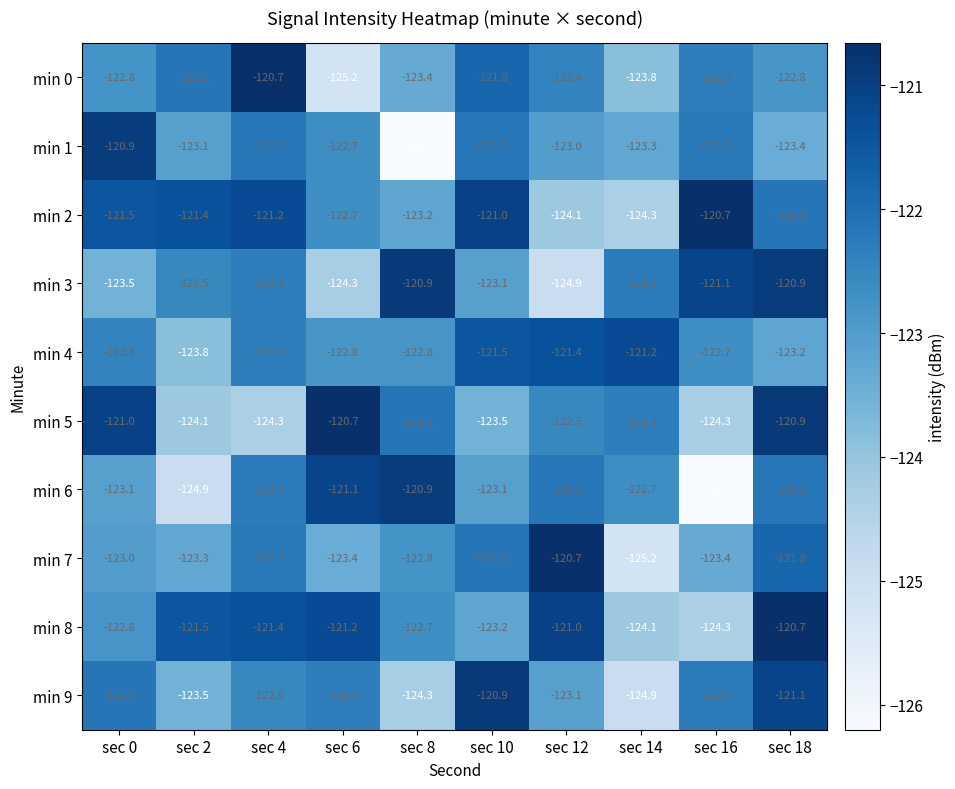

Rank the categories by min 2 value from lowest to highest.

sec 14, sec 12, sec 8, sec 6, sec 18, sec 0, sec 2, sec 4, sec 10, sec 16